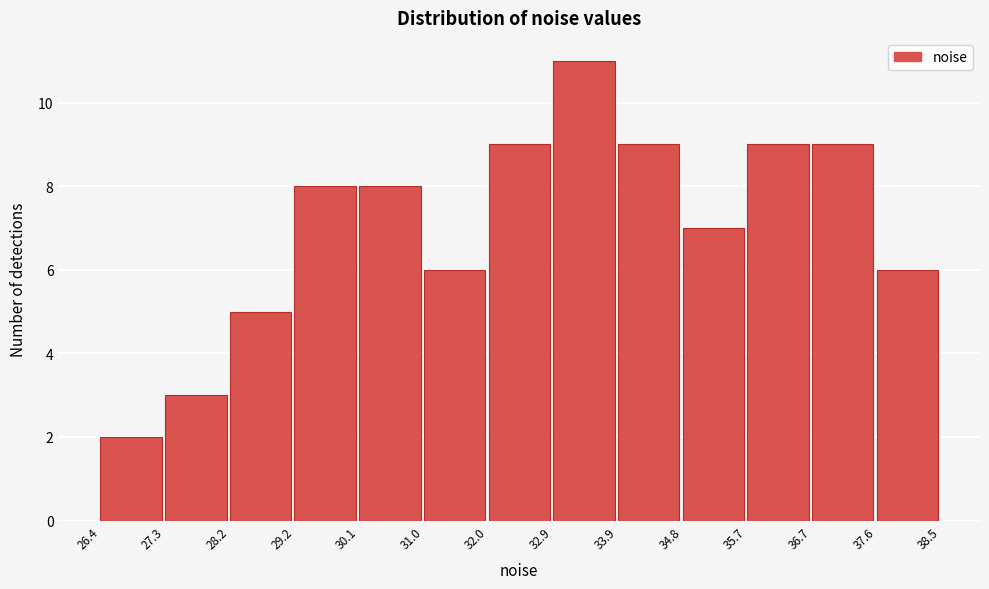

What is the height of the bar covering 32.9 to 33.9 on the x-axis? The values are not printed on the chart, so give them approximately, as read against the axis.

11